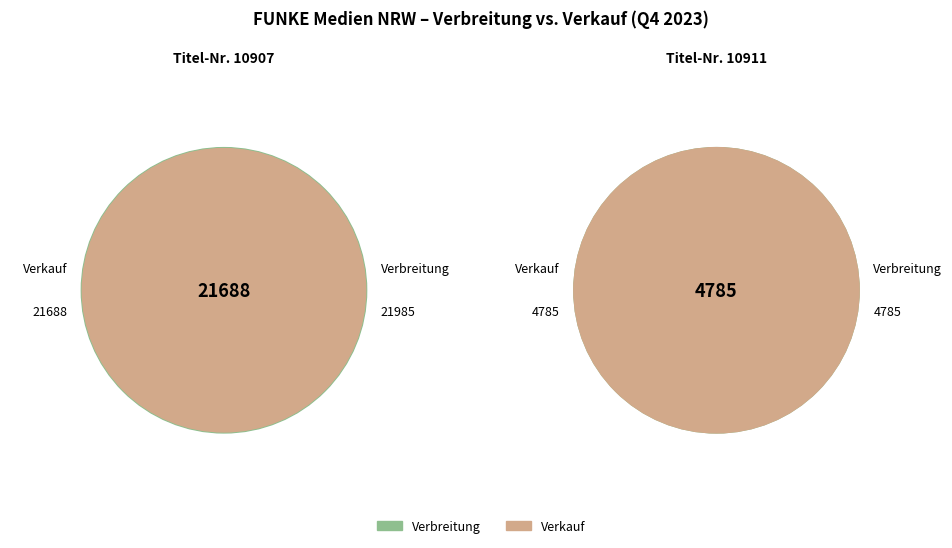

Rank the series at 10911 from lowest to highest value.

Verbreitung, Verkauf